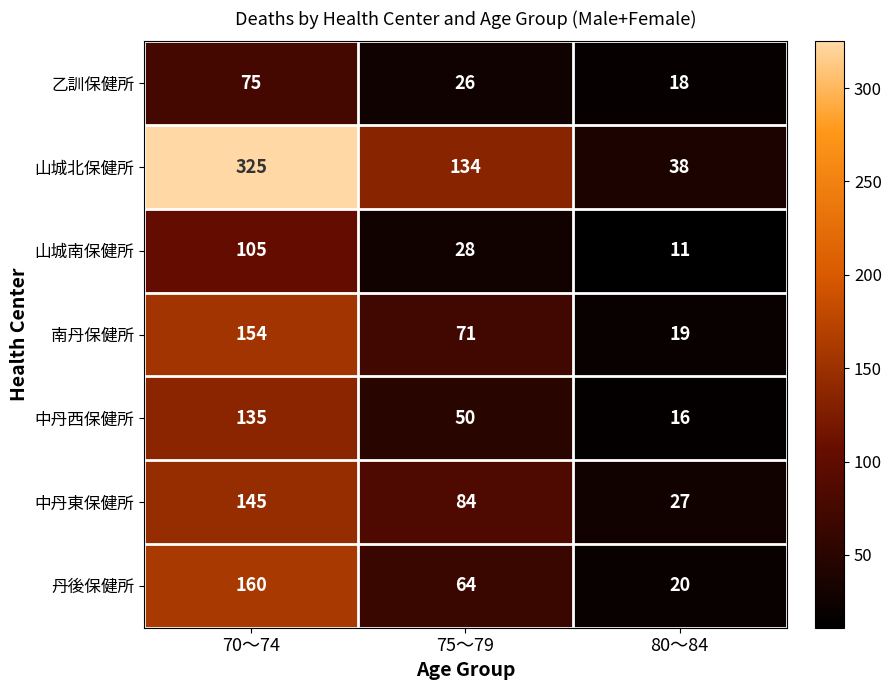

How many categories are shown in the chart?

3